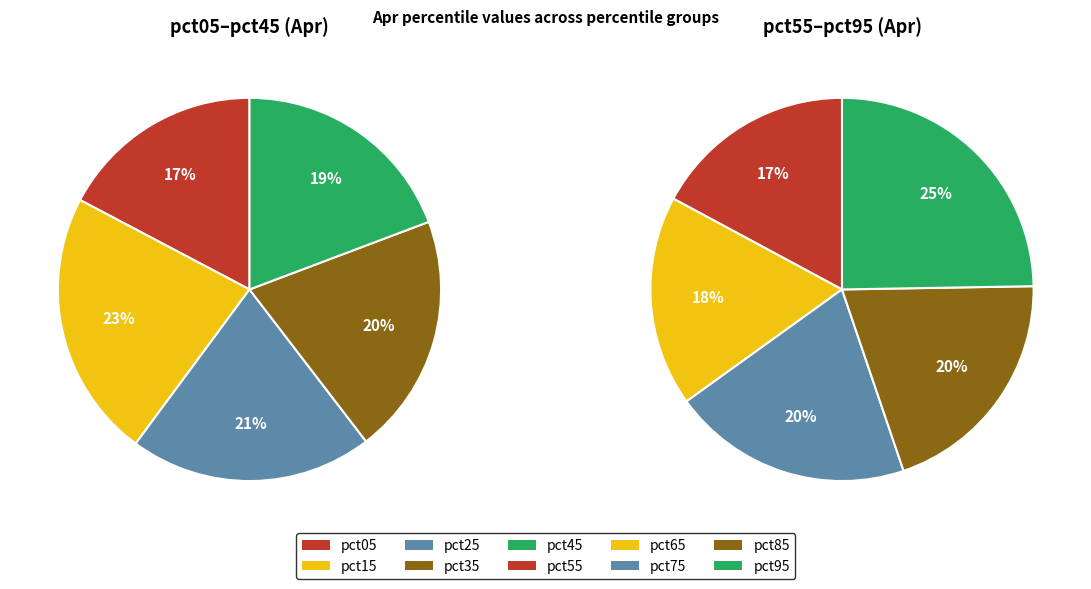

Count the number of slices in the pie.

10